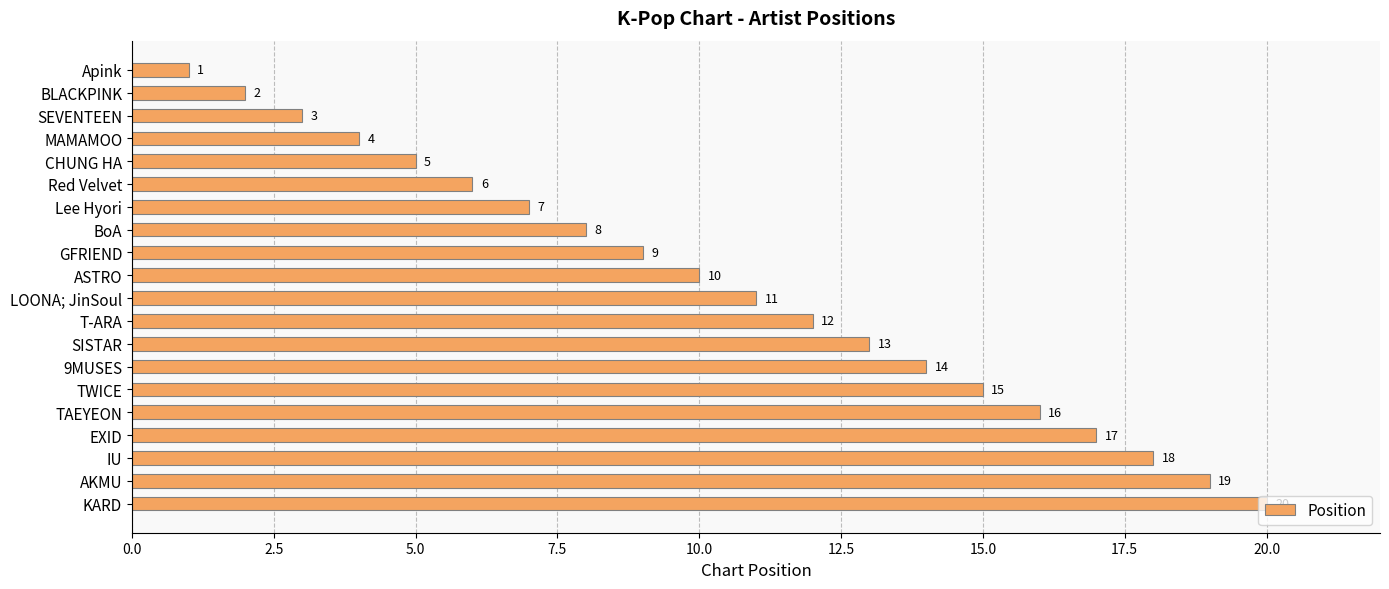

At which category does the chart reach its peak across all series?

KARD